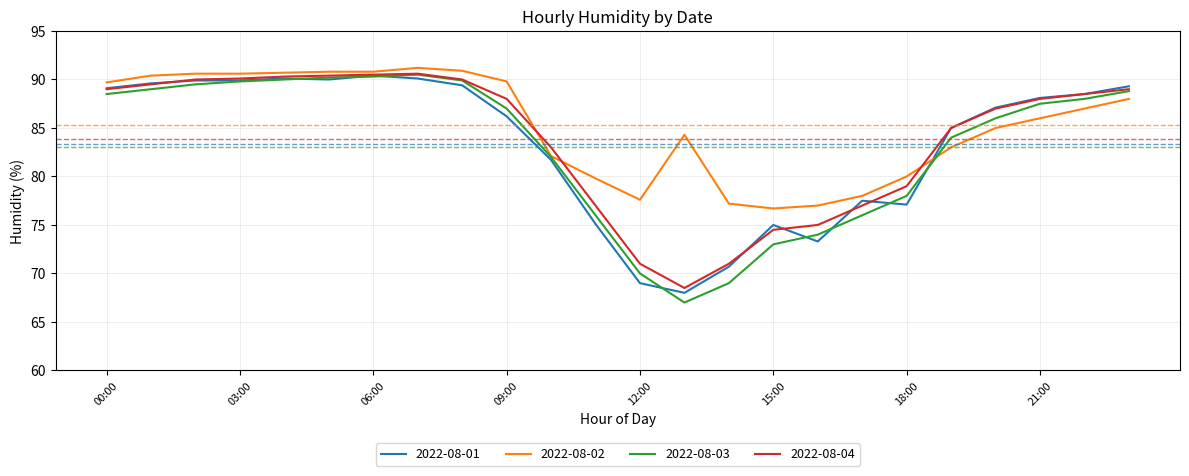

What is the difference between the maximum and minimum values in the 2022-08-03 series?

23.5